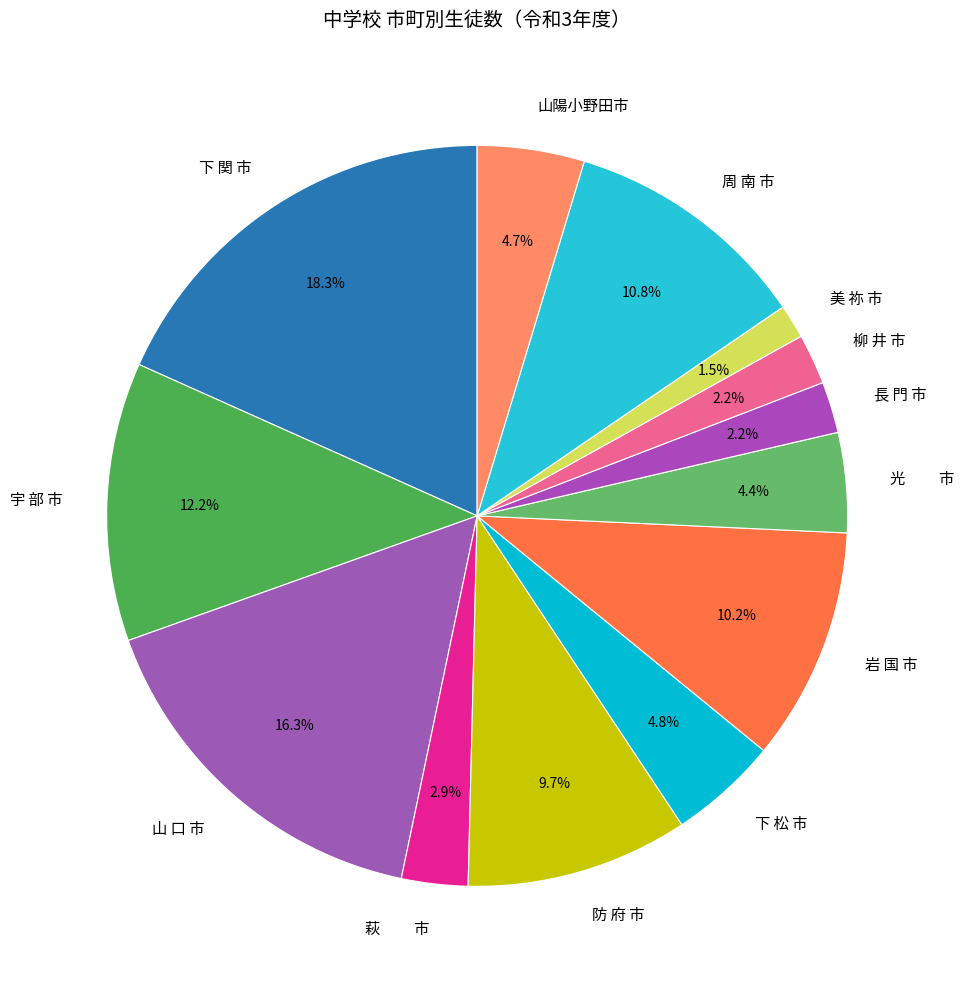

Approximately how many times larger is the value at 下 関 市 compared to 山陽小野田市?

3.9